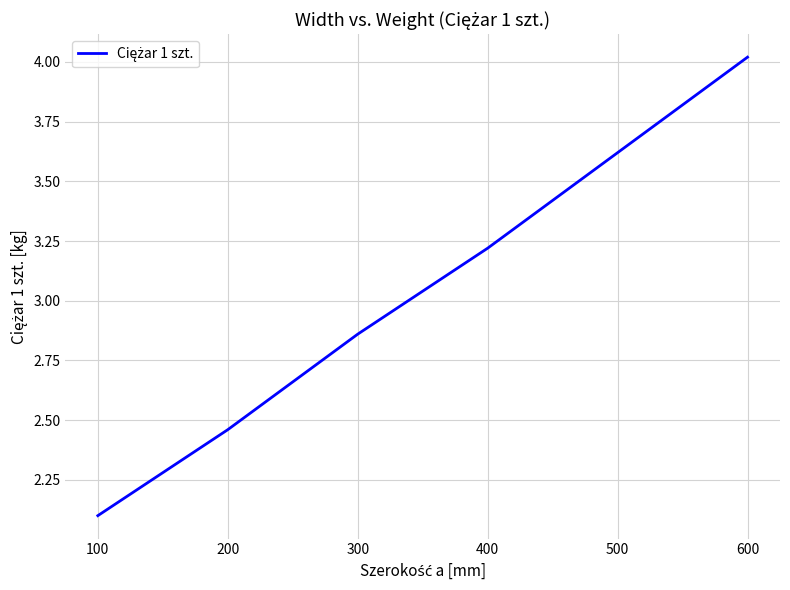

What is the difference between the maximum and second lowest values?

1.6